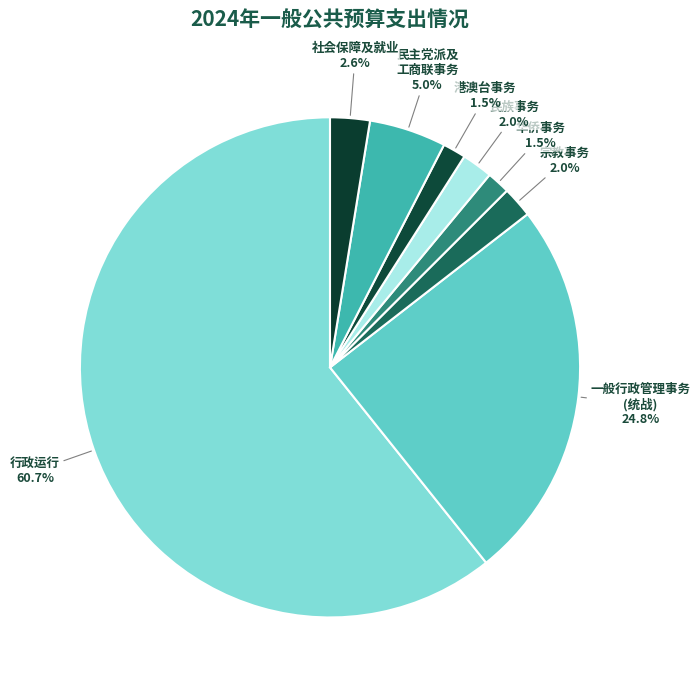

What is the ratio of the value at 港澳台事务 to the value at 民族事务?

0.8